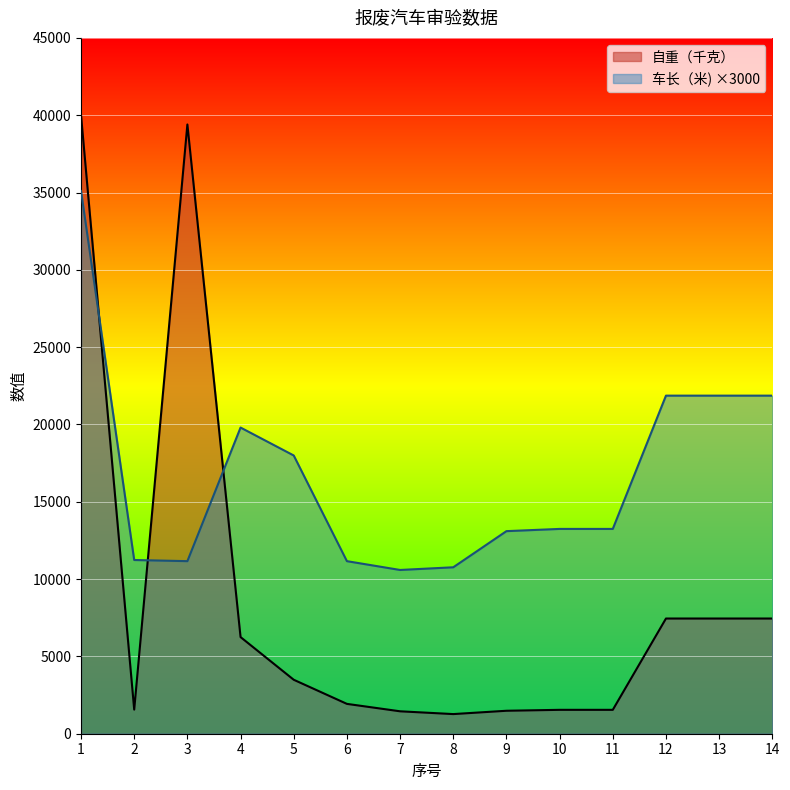

How many interior local peaks does the 车长（米) series have?

1